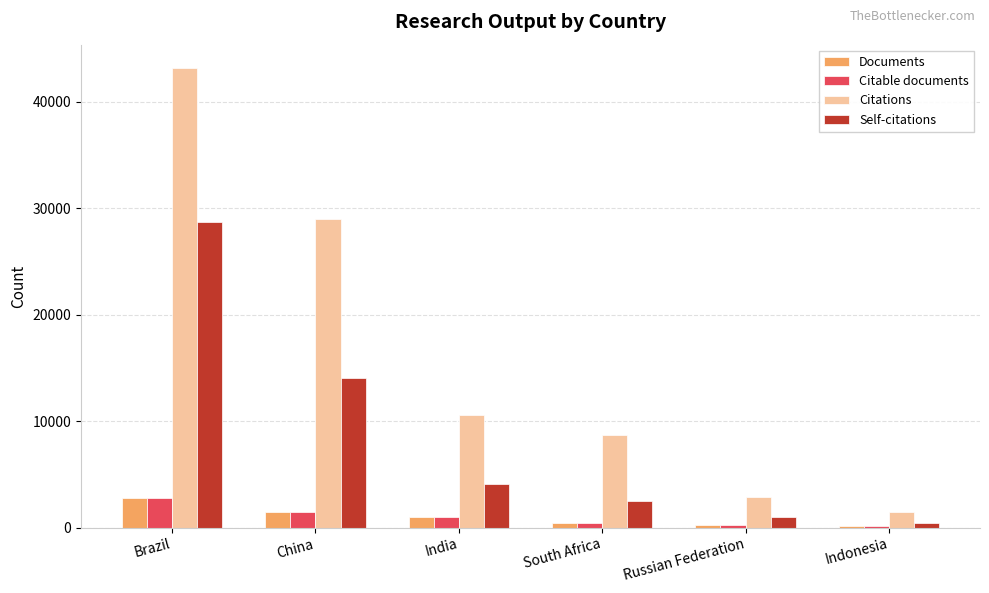

How many categories are shown in the chart?

6